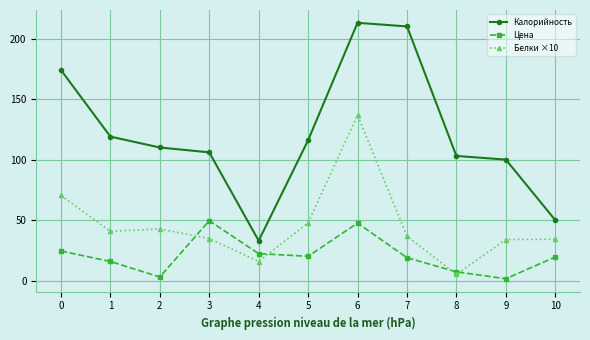

What is the highest value of the Белки ×10 series?

136.8